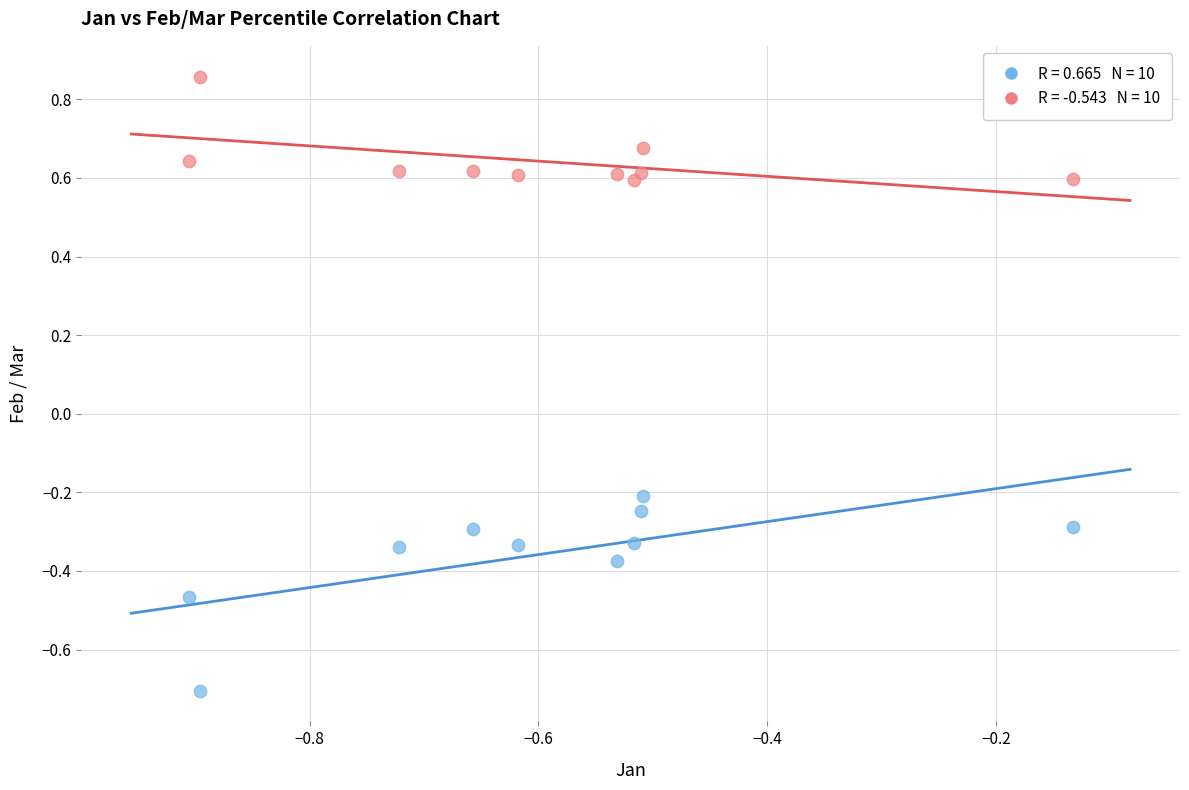

Across all data points, what is the range of Y values (max minus min)?

1.6